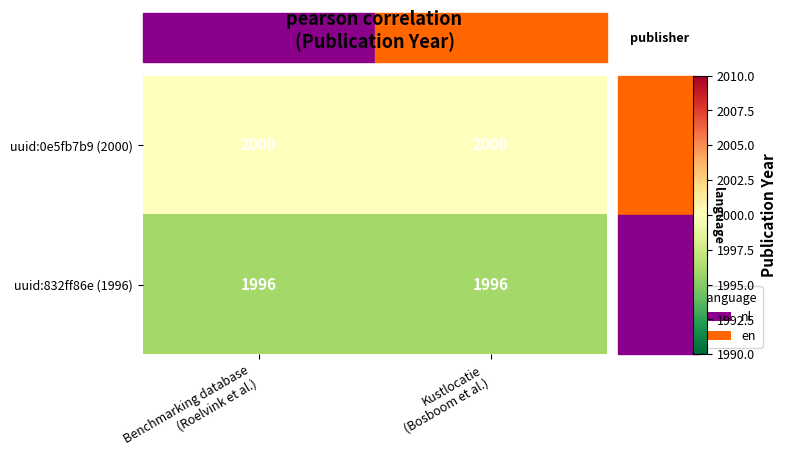

What is the average value of the uuid:832ff86e (1996) series?

1996